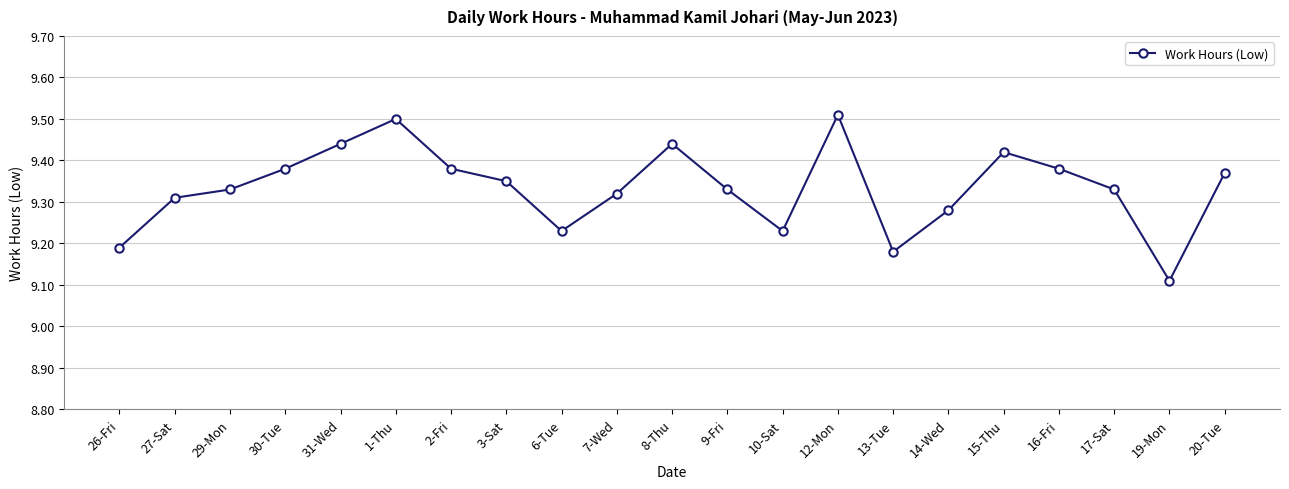

At which label is the value closest to 9?

19-Mon